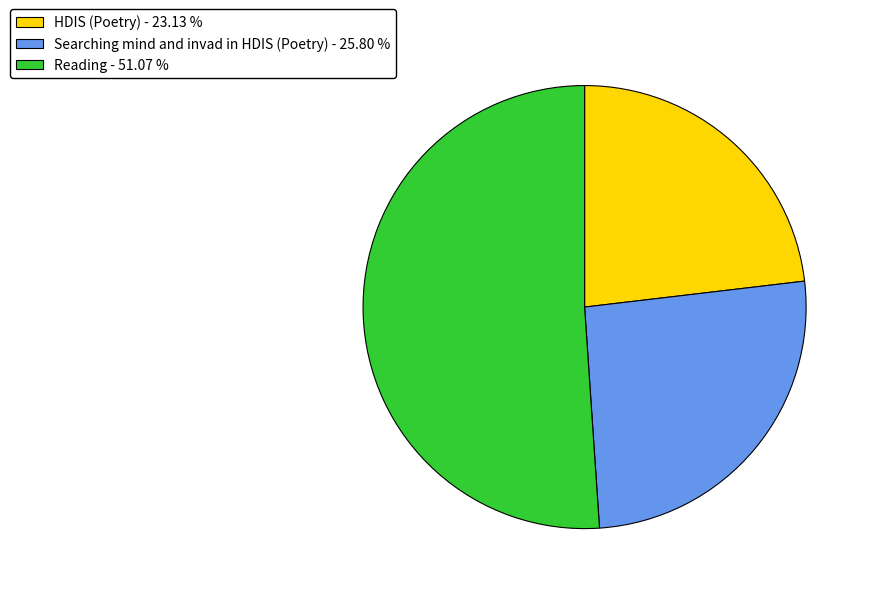

How many segments does this pie chart have?

3